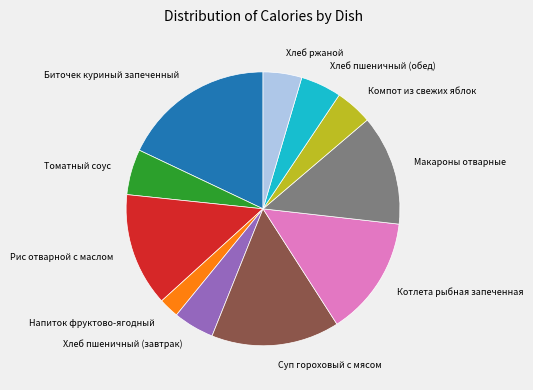

The Котлета рыбная запеченная slice represents 14% of the pie. True or false?

True